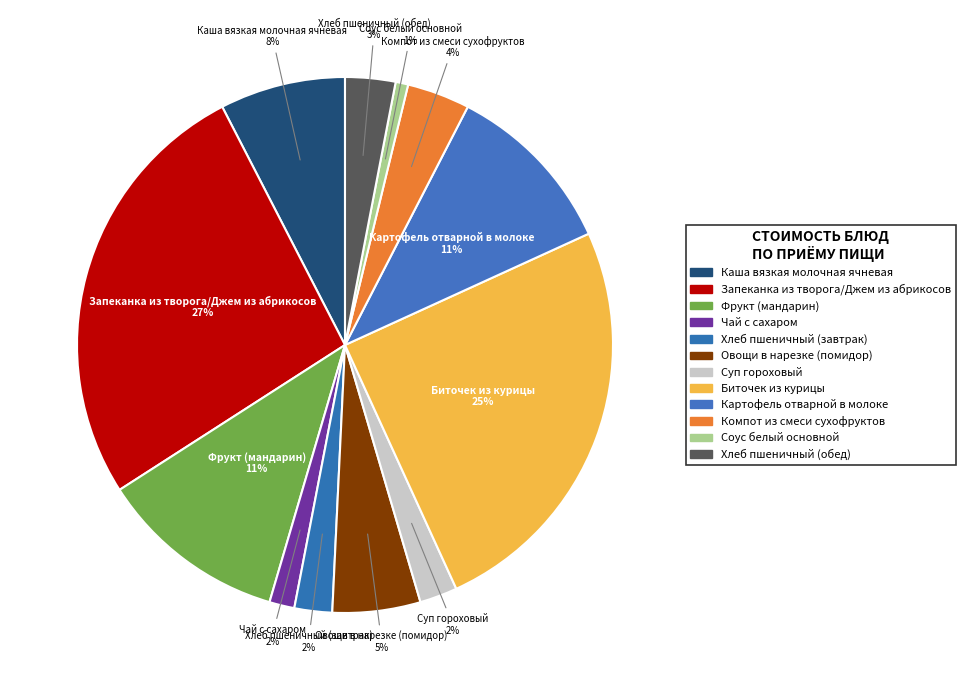

The Картофель отварной в молоке slice represents 1% of the pie. True or false?

False